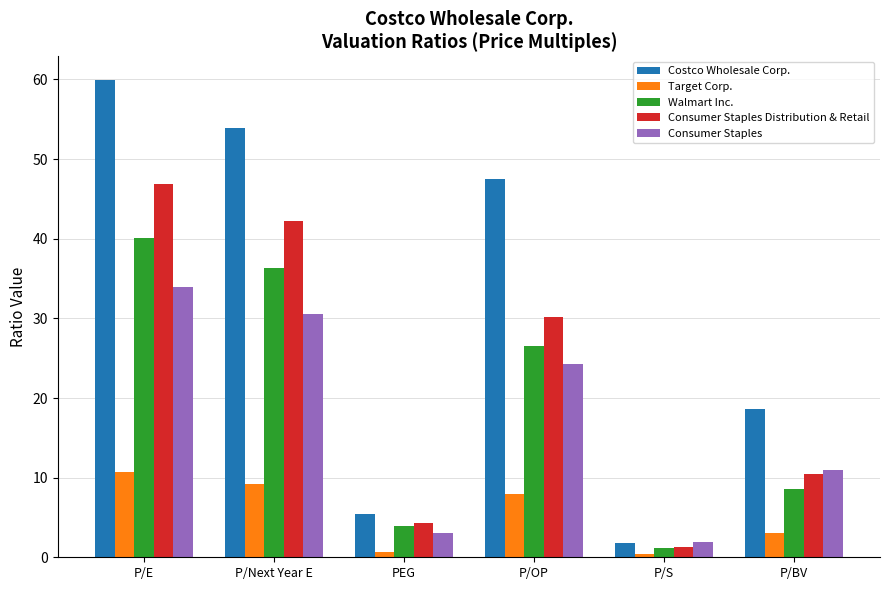

At which label is Walmart Inc. closest to 20?

P/OP